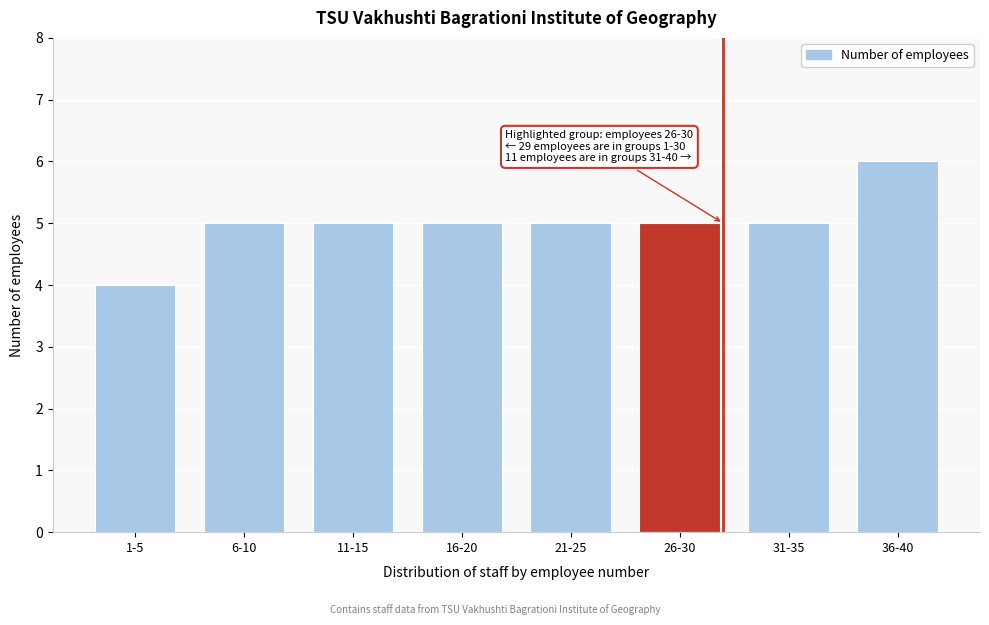

Reading left to right, list all the values displayed in this chart.

1-5=4	6-10=5	11-15=5	16-20=5	21-25=5	26-30=5	31-35=5	36-40=6